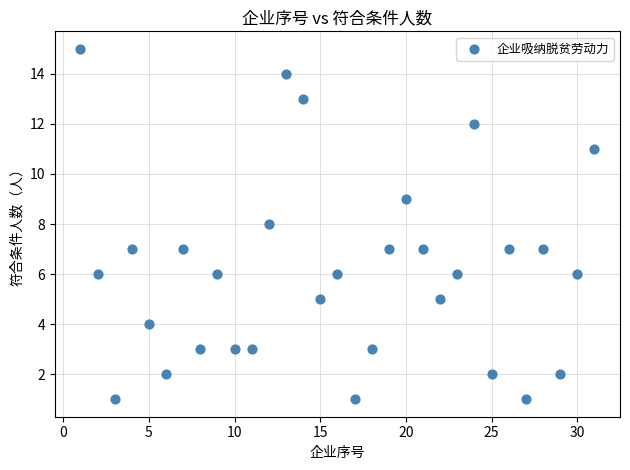

What is the range of Y values (max minus min)?

14